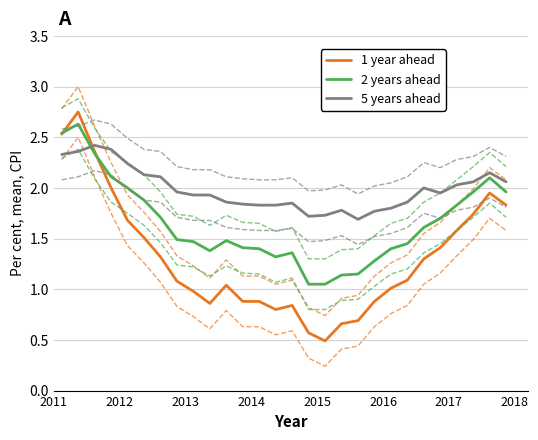

How many data points in 1 year ahead are above 1?

17